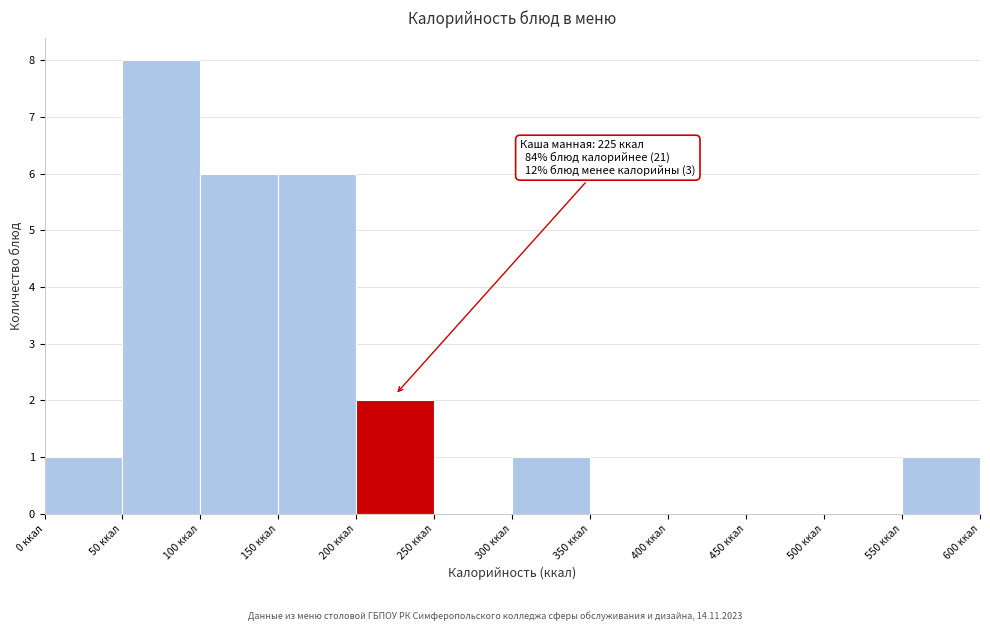

Over which range of the x-axis is the bar tallest?

50 to 100